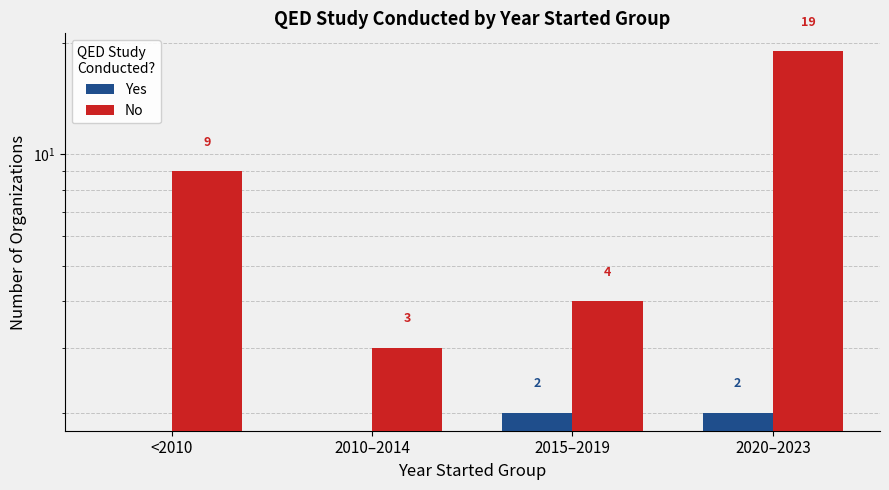

Which series has the largest total across all categories?

No